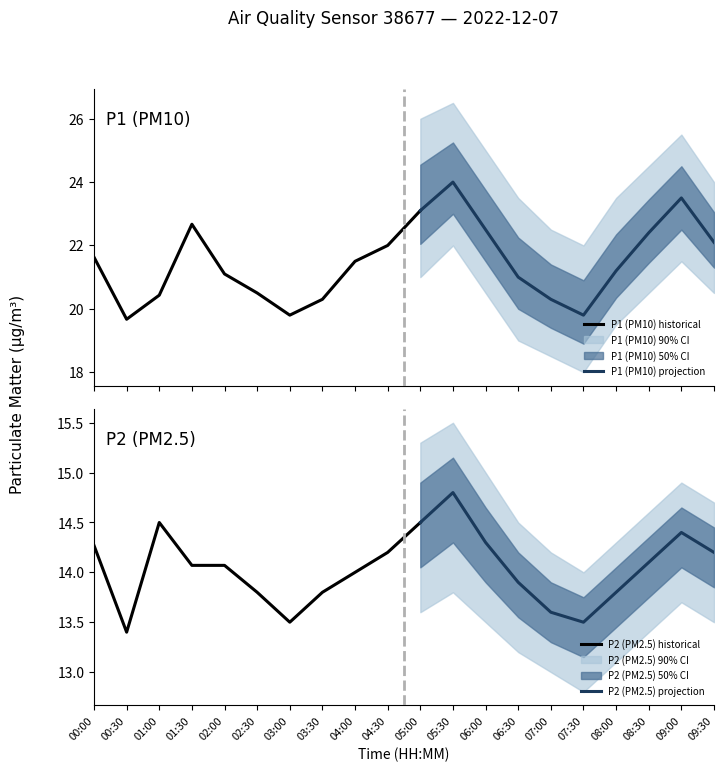

What is the average value of the P2_upper series?

14.7